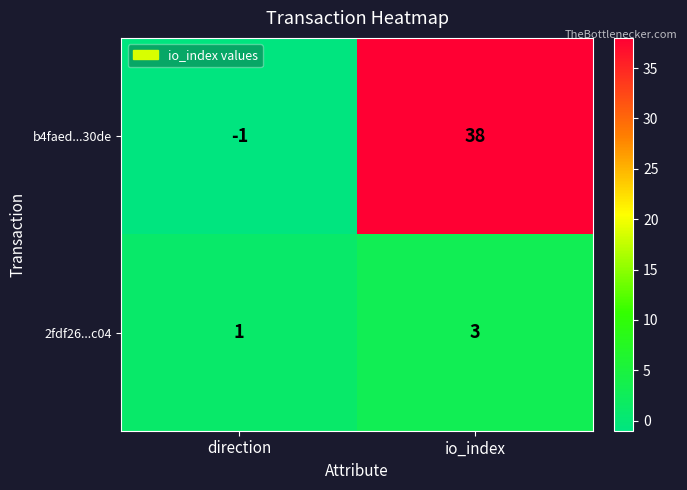

Is it true that 2fdf26...c04 equals 2 at direction?

False